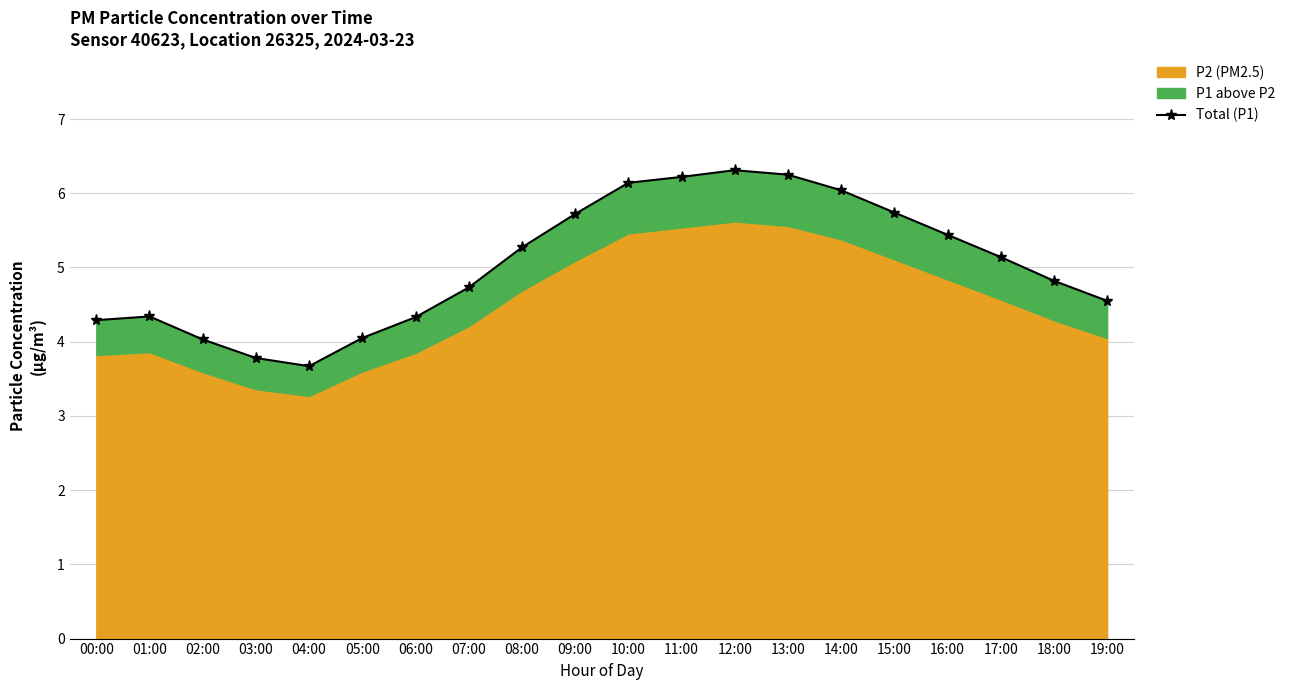

List the labels in order of value, smallest first.

04:00, 03:00, 02:00, 05:00, 00:00, 06:00, 01:00, 19:00, 07:00, 18:00, 17:00, 08:00, 16:00, 09:00, 15:00, 14:00, 10:00, 11:00, 13:00, 12:00